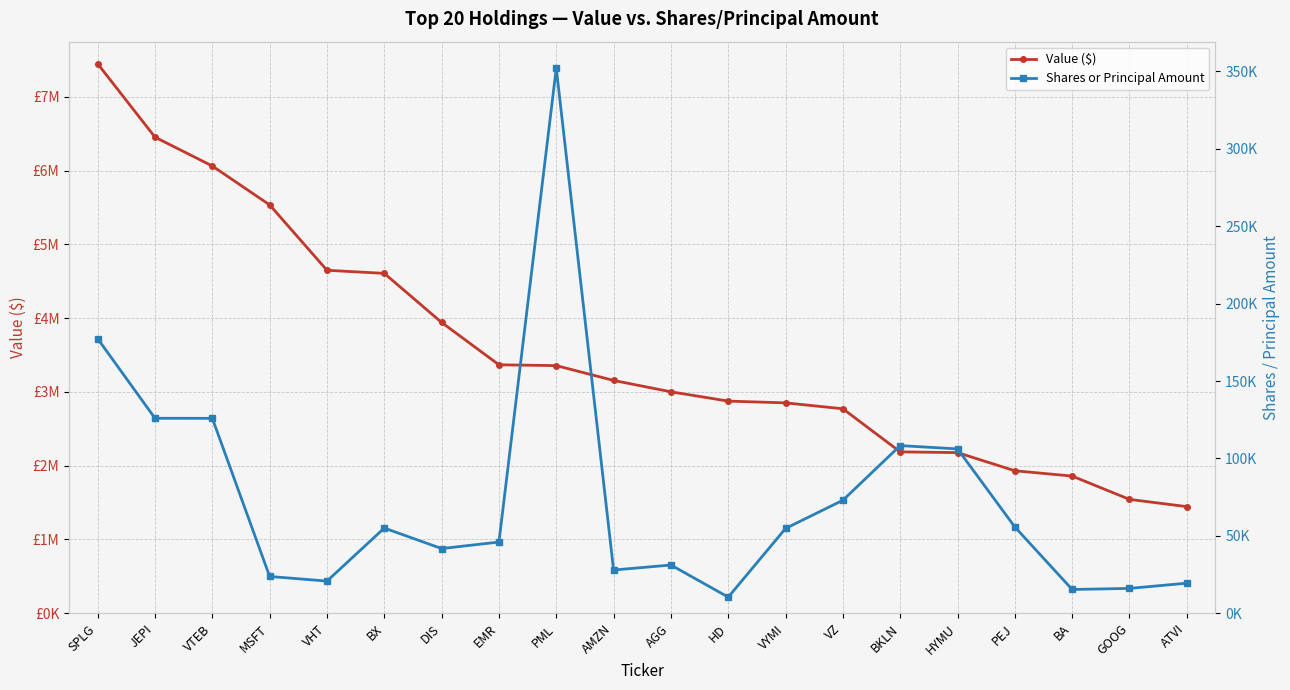

What is the approximate value of Value ($) at PEJ?

1931000